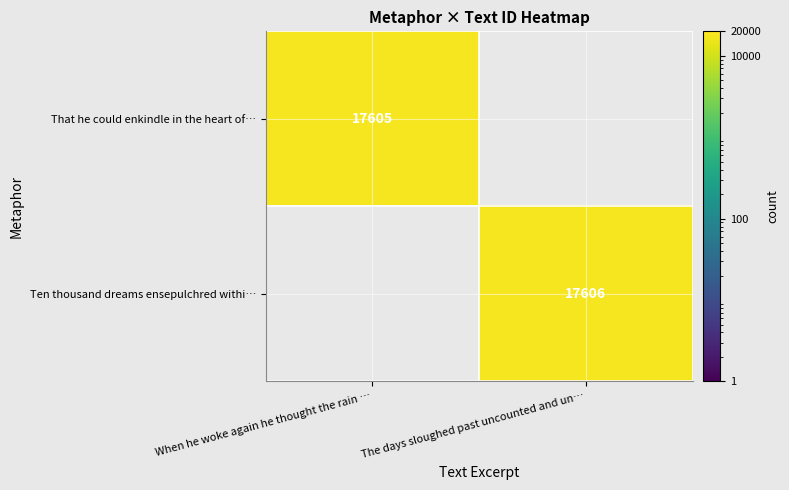

True or false: Ten thousand dreams ensepulchred withi… has a value of 17606 at The days sloughed past uncounted and un….

True